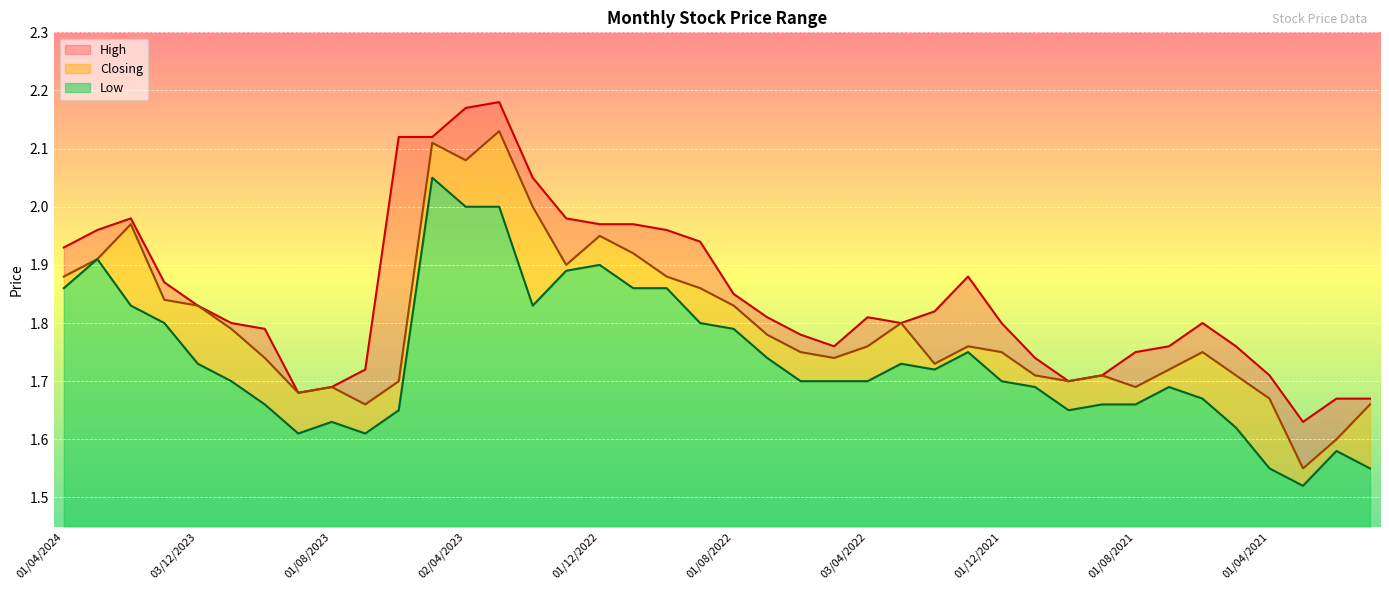

Is it true that Closing equals 2.1 at 02/04/2023?

True